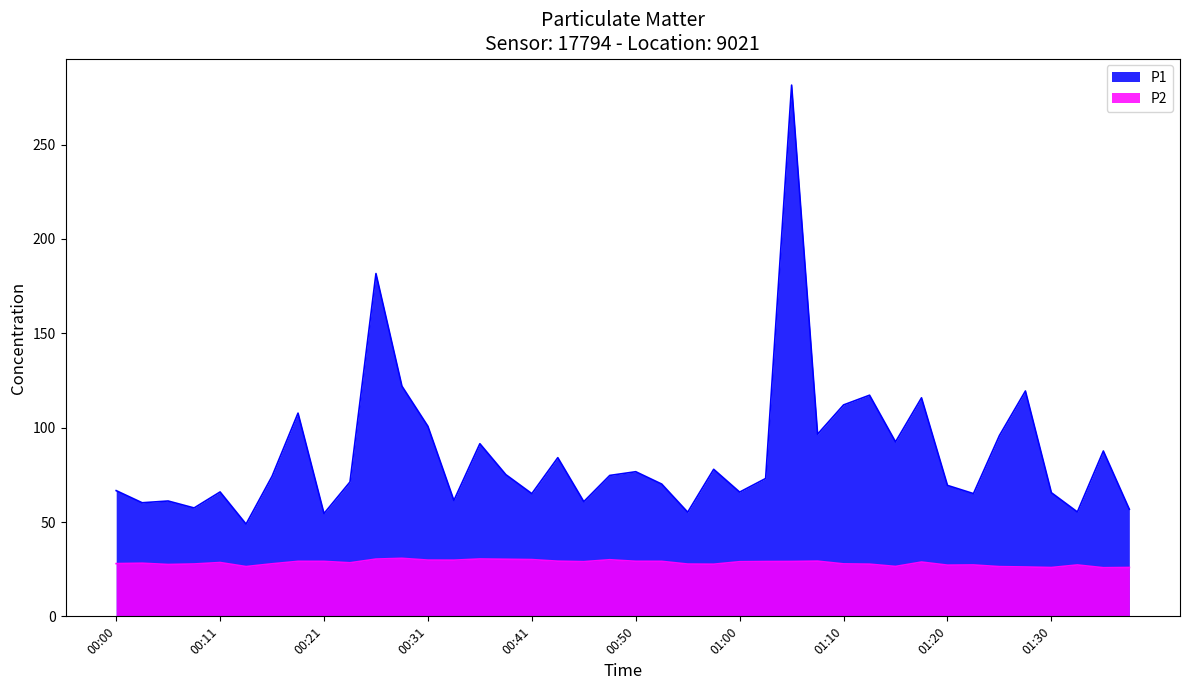

How many distinct data groups are displayed?

2